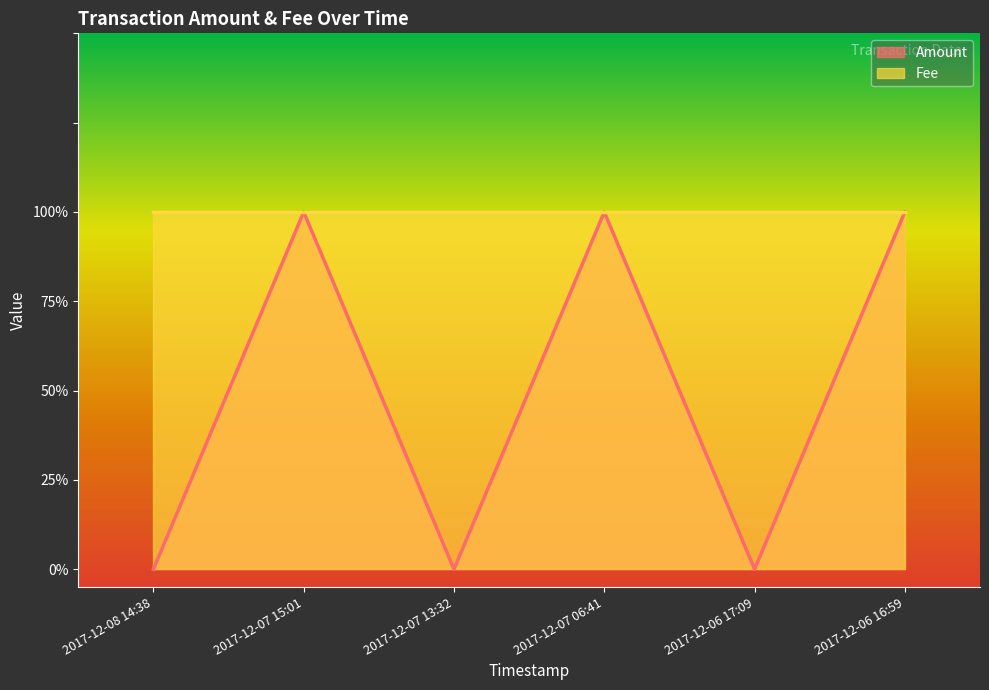

What is the difference between the second highest and minimum values?

1